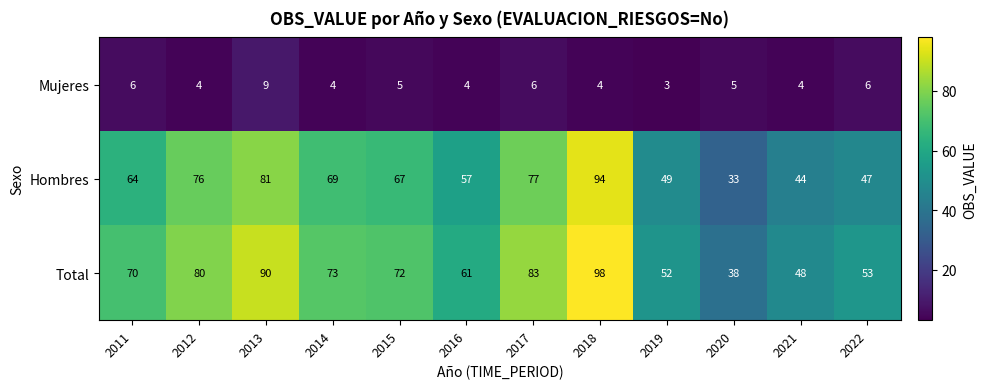

Rank the series at 2013 from lowest to highest value.

Mujeres, Hombres, Total